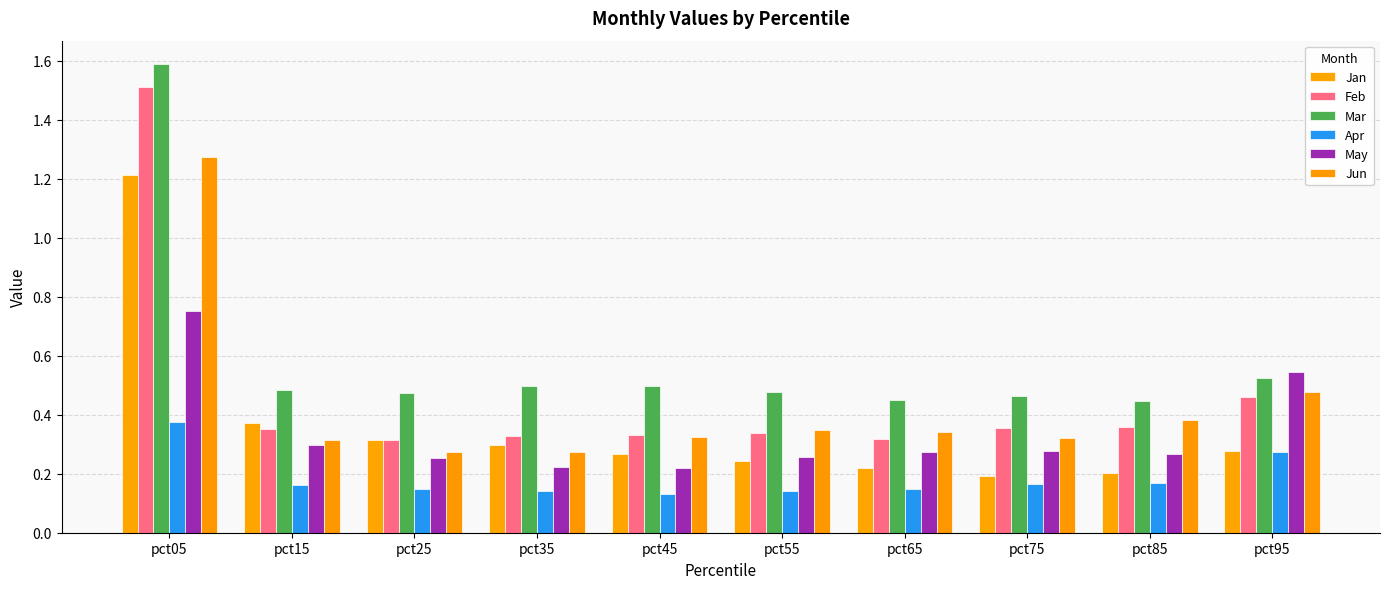

At how many categories does at least one series exceed 1?

1